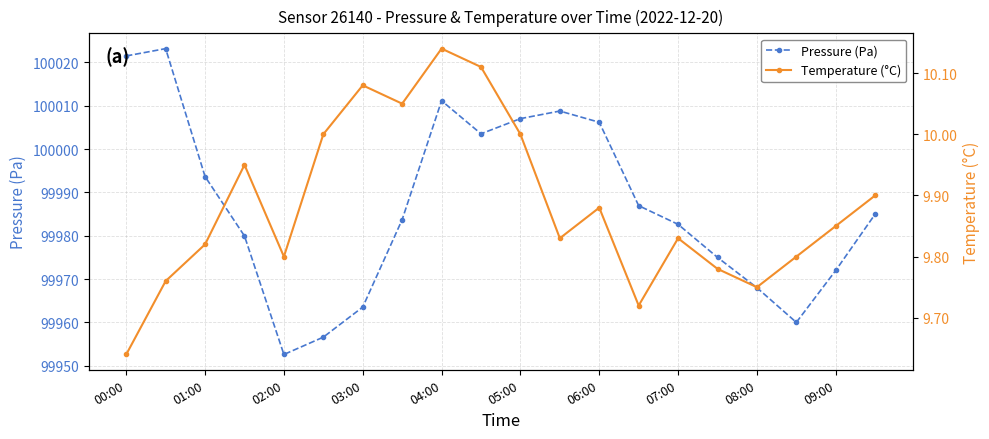

Which category has the lowest value in the Temperature (°C) series?

00:00